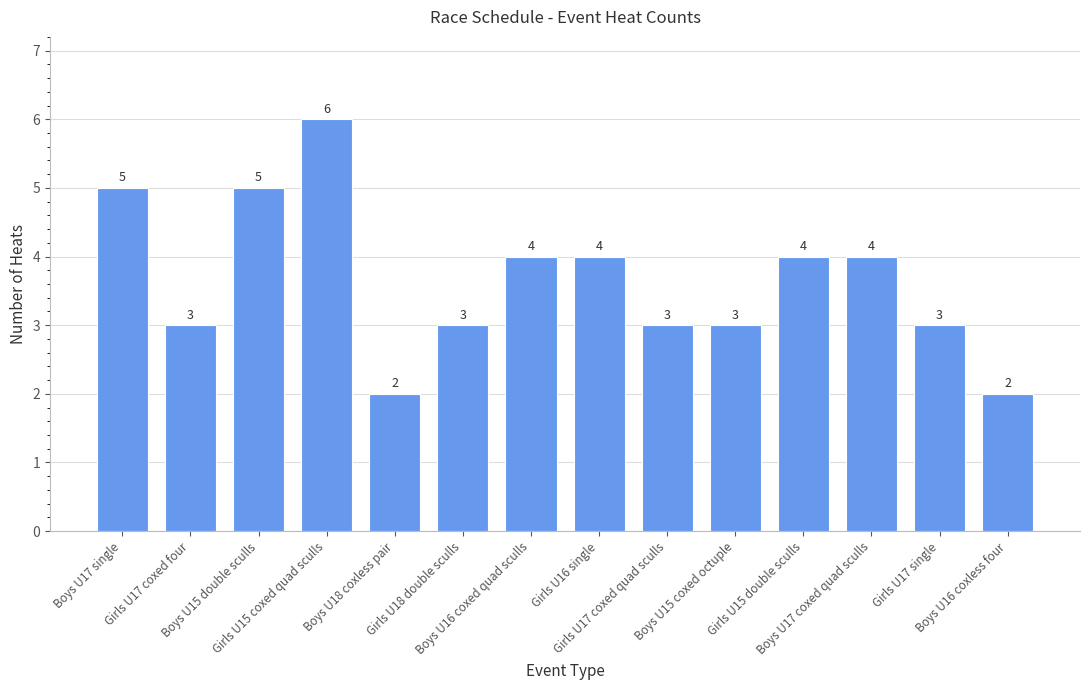

Reading right to left, transcribe all the data shown in this chart.

2	3	4	4	3	3	4	4	3	2	6	5	3	5